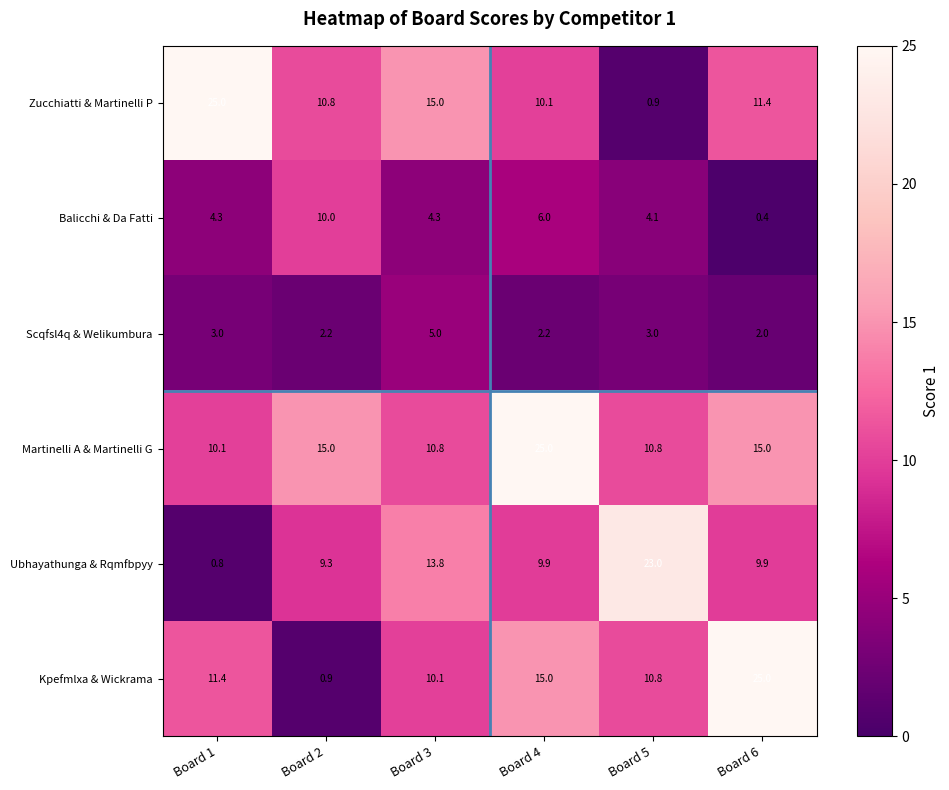

Read the Martinelli A & Martinelli G value at Board 5.

10.8